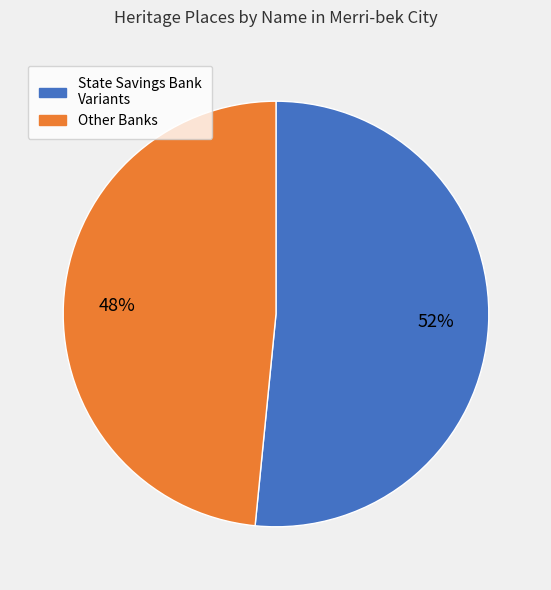

Is there any slice that represents more than half of the pie?

Yes